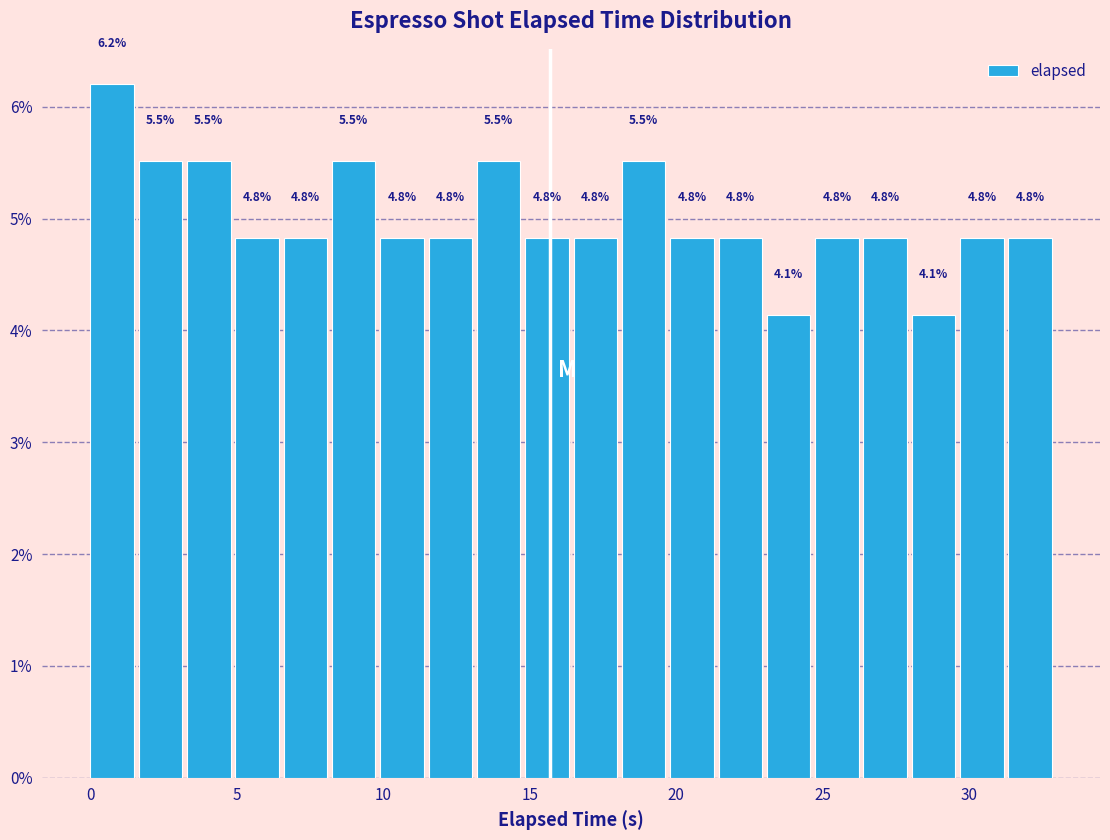

Around what value on the x-axis is the tallest bar? Give the approximate position of its centre, as read against the axis.

0.5